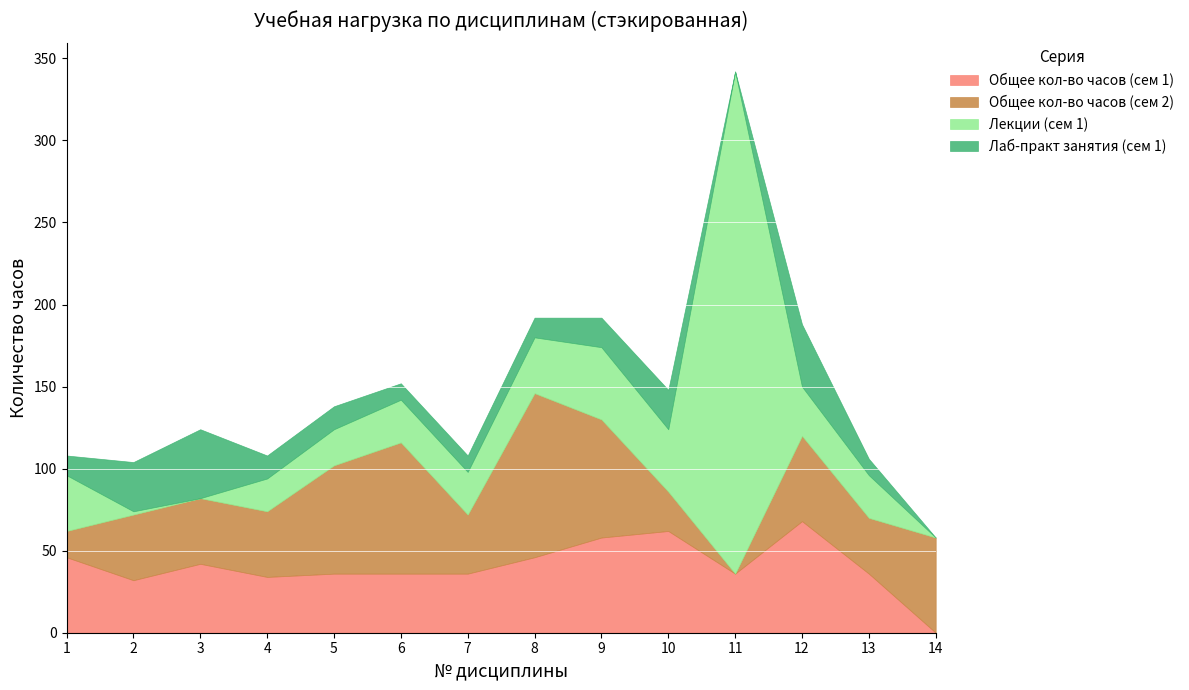

Which series has the widest spread of values?

Лекции (сем 1)